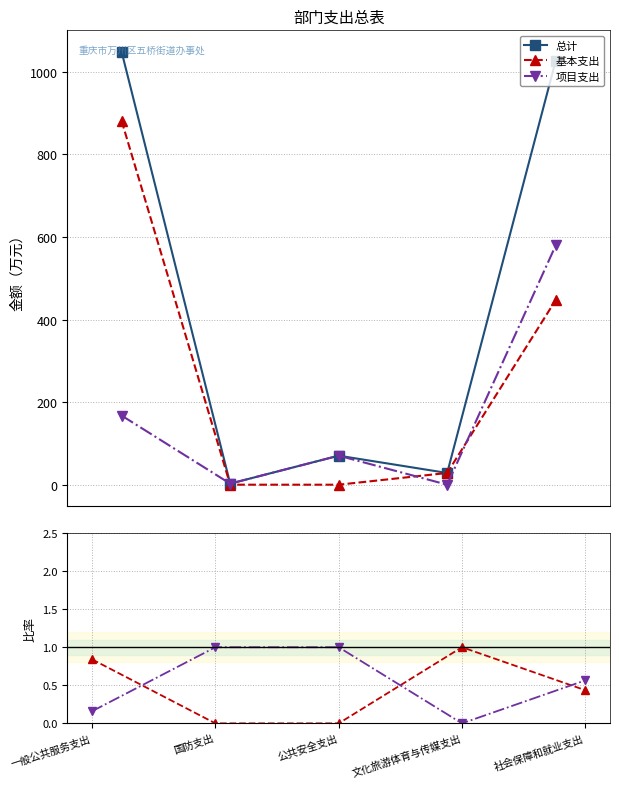

What are all the series names shown in the legend?

总计, 基本支出, 项目支出, 基本支出 / 总计, 项目支出 / 总计